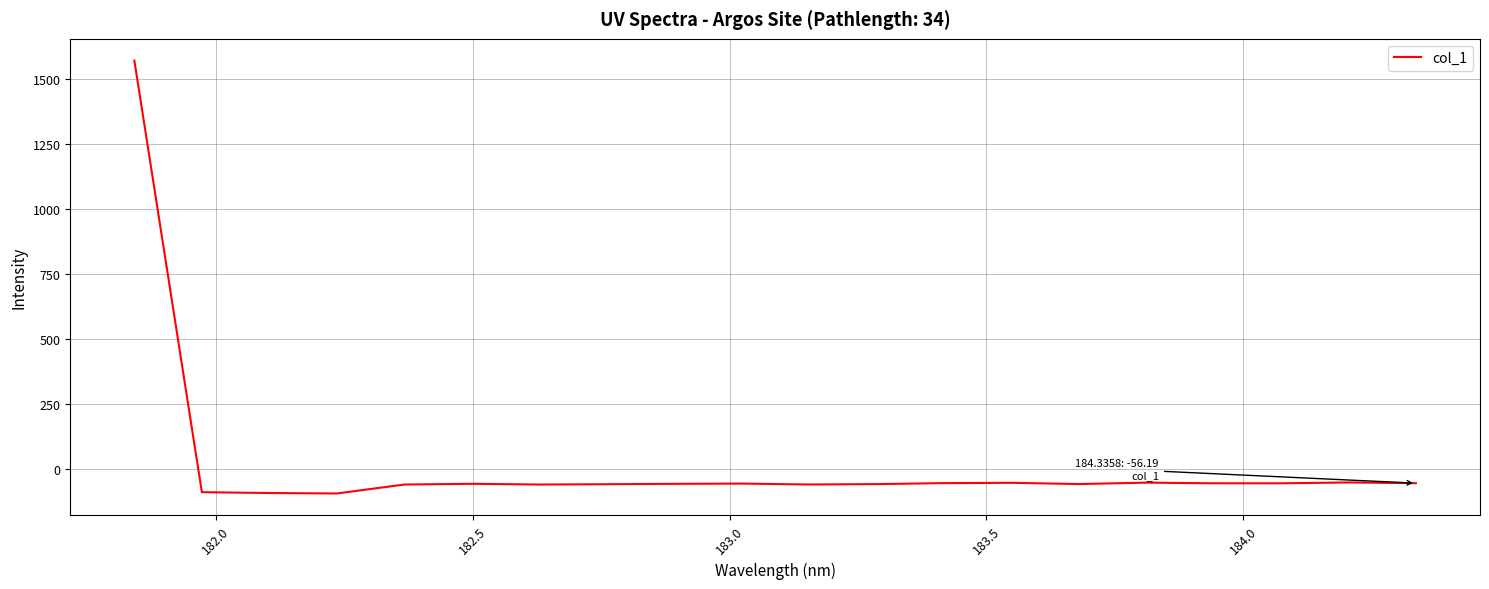

What is the average value?

18.2